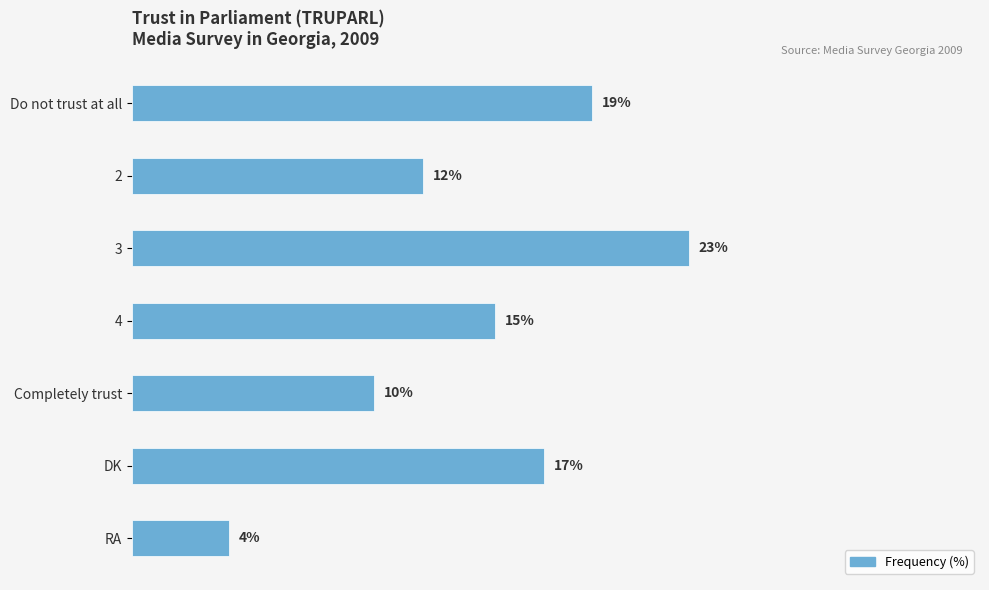

Which category has the lowest value across all series?

RA